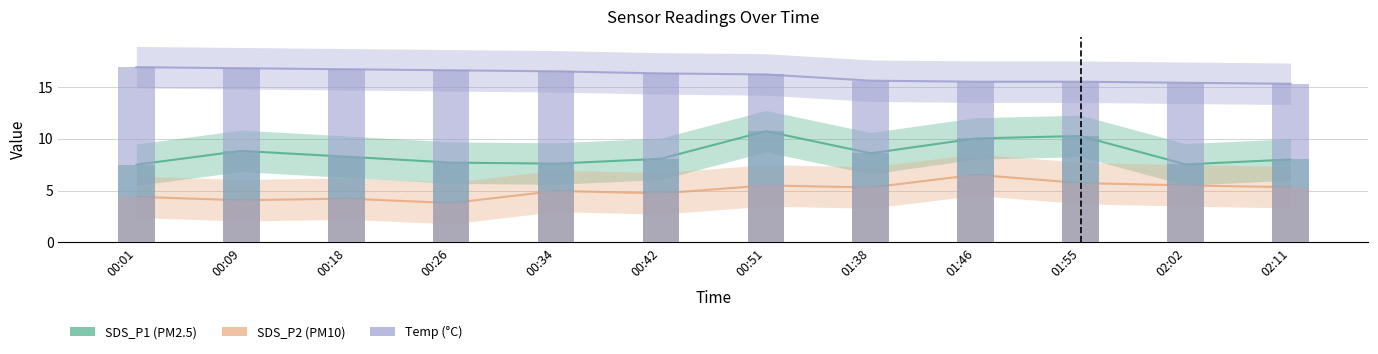

What is the difference between the second highest and second lowest values in the Temp series?

1.4